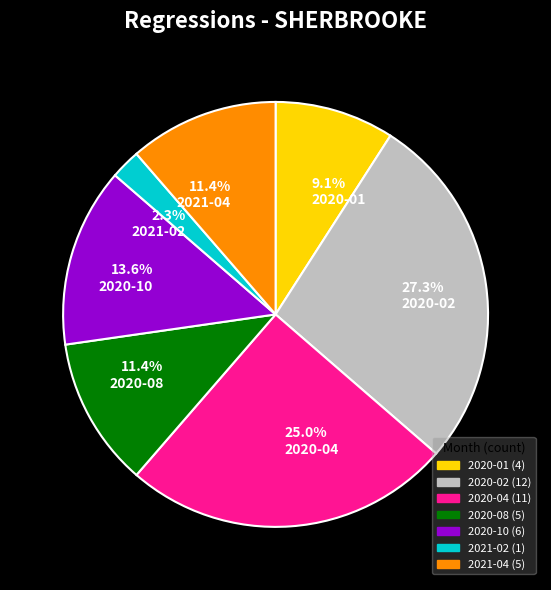

Approximately how many times larger is the value at 27.3% 2020-02 compared to 11.4% 2020-08?

2.4